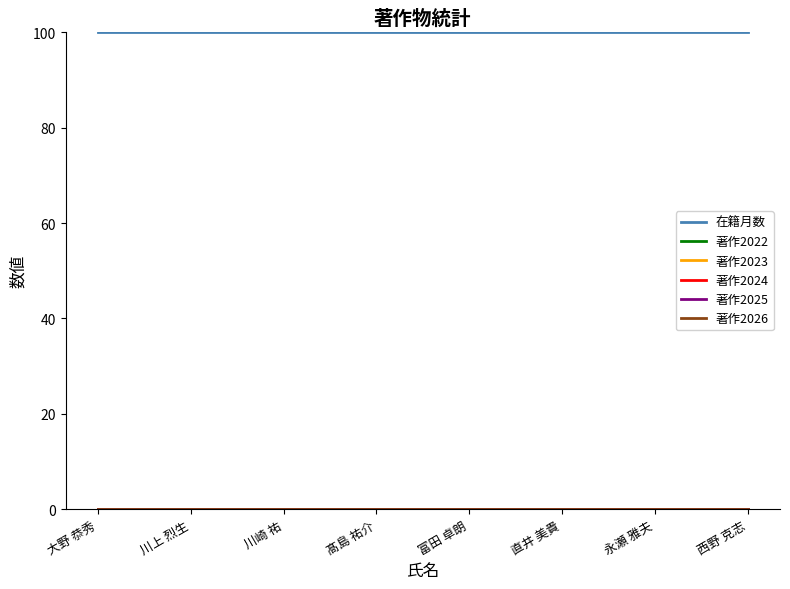

Does the chart display data point markers on the line(s)?

No